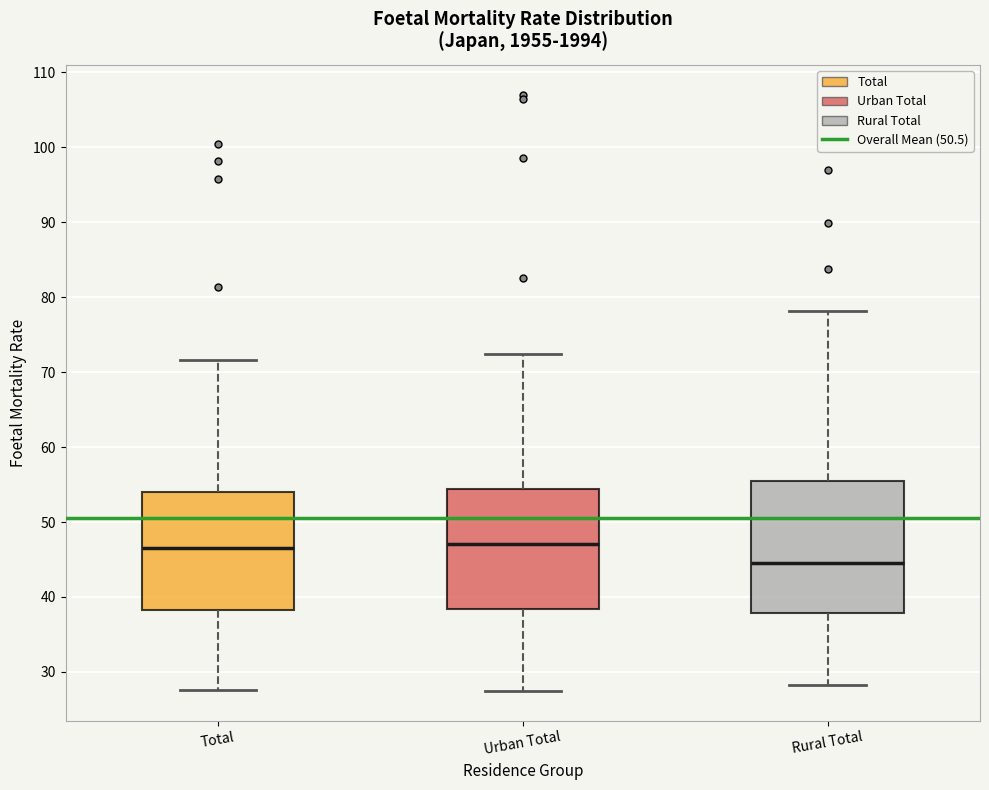

Which box is the tallest, from its lower edge to its upper edge?

Rural Total